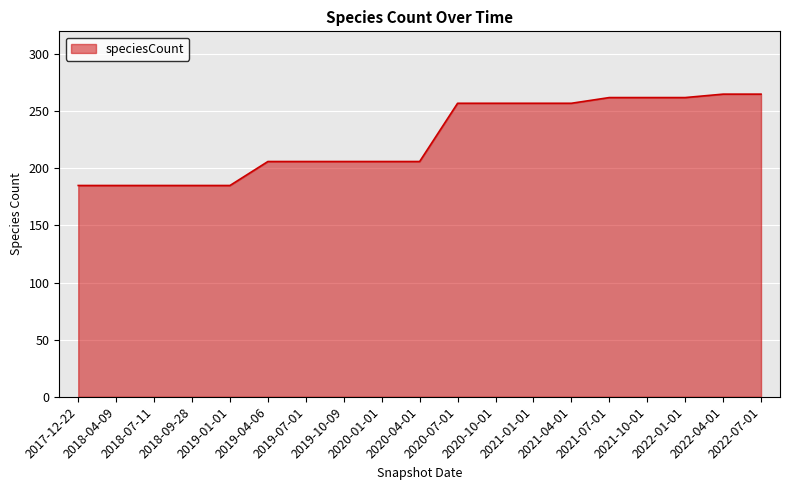

What is the smallest value displayed?

185